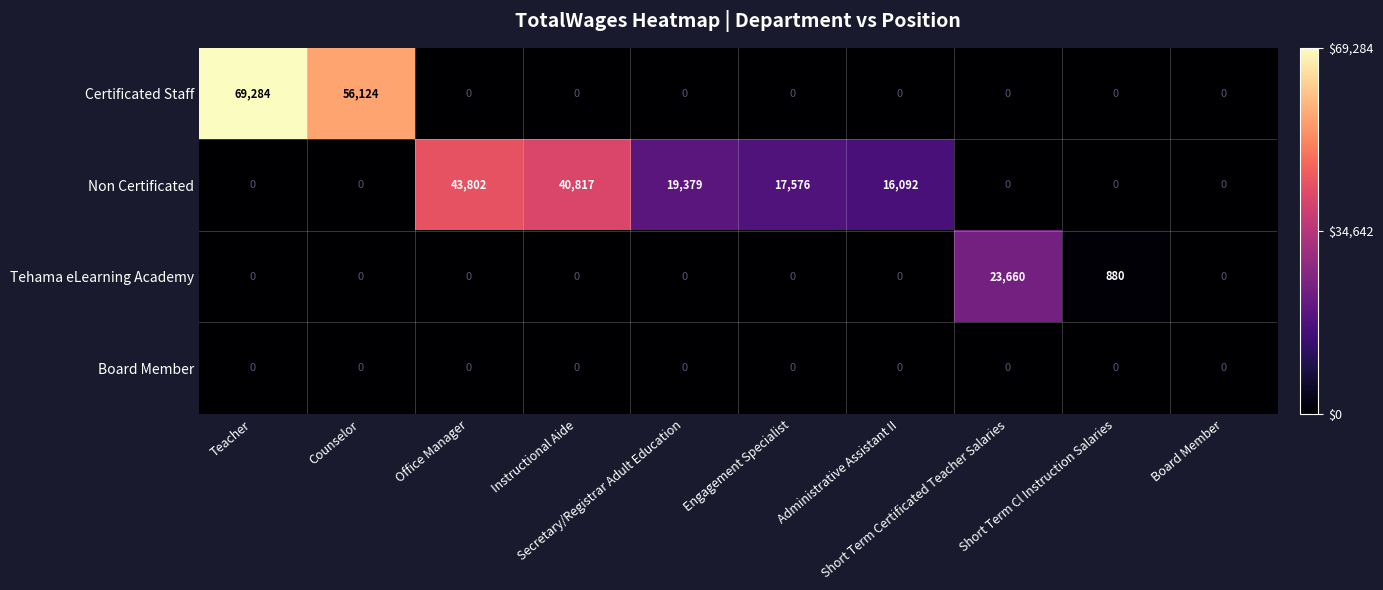

At which category is the sum across all series the highest?

Teacher